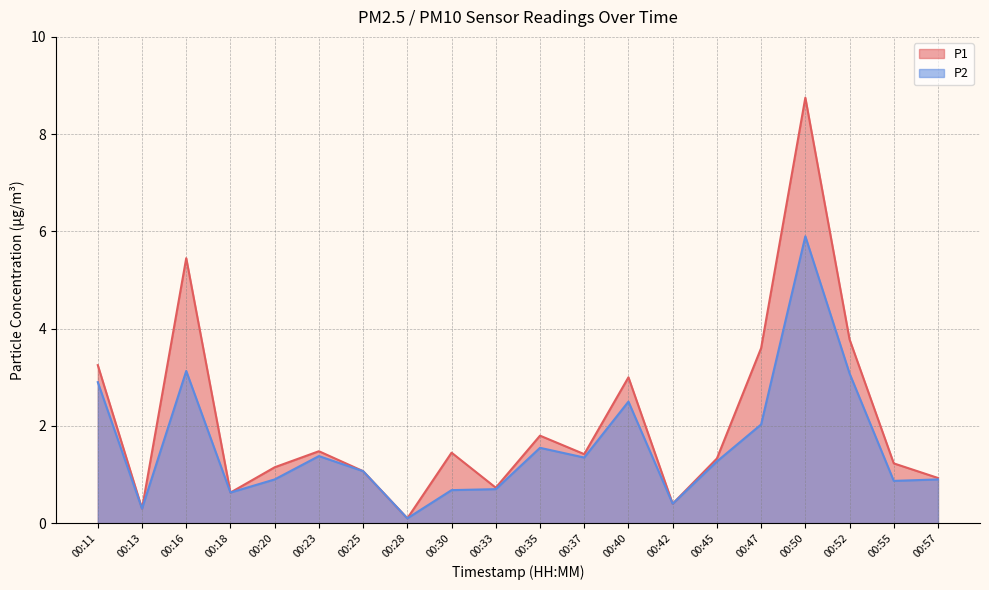

Where does the P1 series first go above 1?

00:11